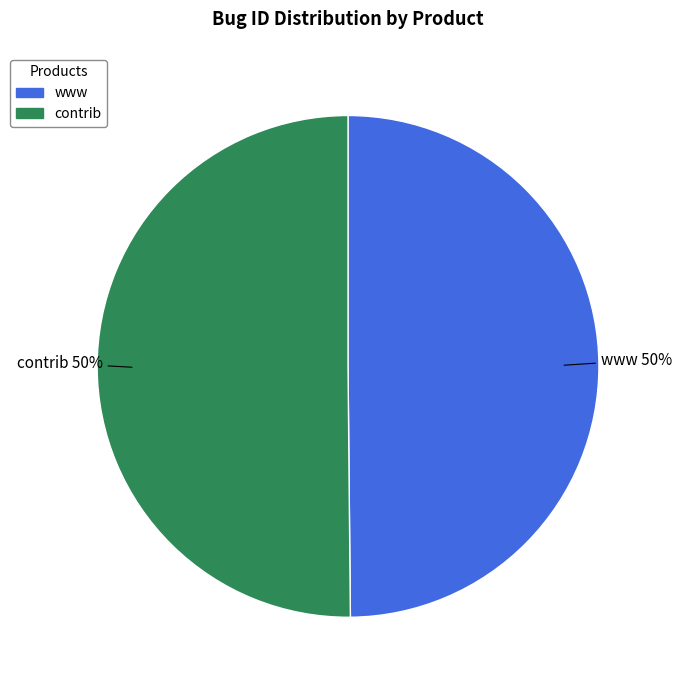

Combined, do www and contrib account for over 50%?

Yes